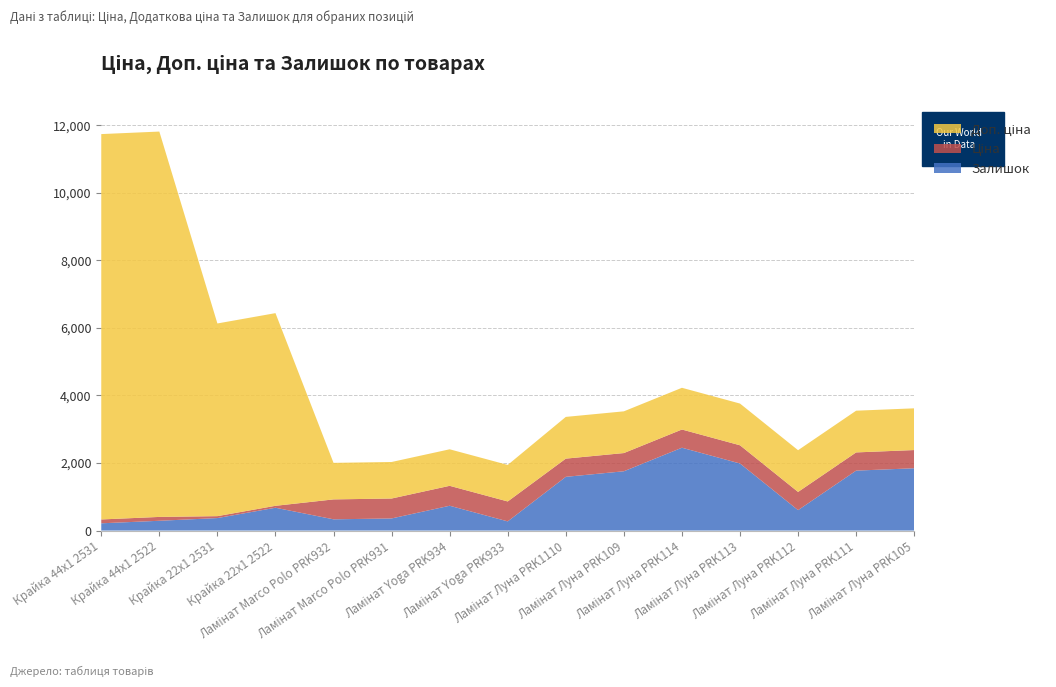

Reading left to right, list all the values displayed in this chart.

Ціна: Крайка 44x1 2531=114.1	Крайка 44x1 2522=114.1	Крайка 22x1 2531=57.0	Крайка 22x1 2522=57.0	Ламінат Marco Polo PRK932=589.9	Ламінат Marco Polo PRK931=589.9	Ламінат Yoga PRK934=589.9	Ламінат Yoga PRK933=589.9	Ламінат Луна PRK1110=539.0	Ламінат Луна PRK109=539.0	Ламінат Луна PRK114=539.0	Ламінат Луна PRK113=539.0	Ламінат Луна PRK112=539.0	Ламінат Луна PRK111=539.0	Ламінат Луна PRK105=539.0
Доп. ціна: Крайка 44x1 2531=11410.0	Крайка 44x1 2522=11410.0	Крайка 22x1 2531=5705.0	Крайка 22x1 2522=5705.0	Ламінат Marco Polo PRK932=1081.7	Ламінат Marco Polo PRK931=1081.7	Ламінат Yoga PRK934=1081.7	Ламінат Yoga PRK933=1081.7	Ламінат Луна PRK1110=1235.4	Ламінат Луна PRK109=1235.4	Ламінат Луна PRK114=1235.4	Ламінат Луна PRK113=1235.4	Ламінат Луна PRK112=1235.4	Ламінат Луна PRK111=1235.4	Ламінат Луна PRK105=1235.4
Залишок: Крайка 44x1 2531=215.0	Крайка 44x1 2522=290.0	Крайка 22x1 2531=370.0	Крайка 22x1 2522=676.0	Ламінат Marco Polo PRK932=333.0	Ламінат Marco Polo PRK931=359.0	Ламінат Yoga PRK934=735.0	Ламінат Yoga PRK933=272.0	Ламінат Луна PRK1110=1591.0	Ламінат Луна PRK109=1756.0	Ламінат Луна PRK114=2453.0	Ламінат Луна PRK113=1986.0	Ламінат Луна PRK112=605.0	Ламінат Луна PRK111=1775.0	Ламінат Луна PRK105=1845.0